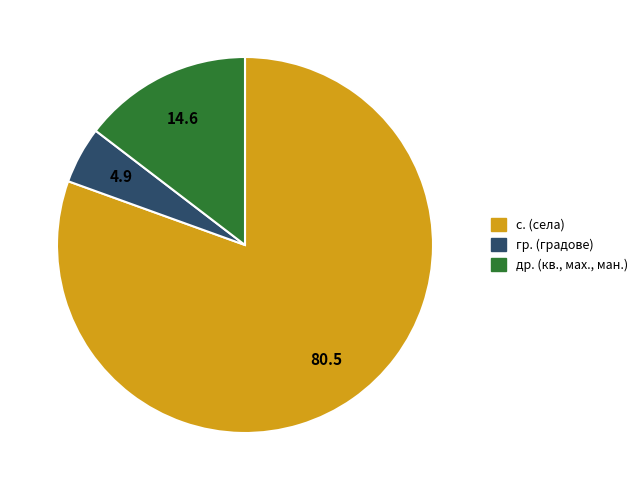

Which slice is the smallest?

гр. (градове)